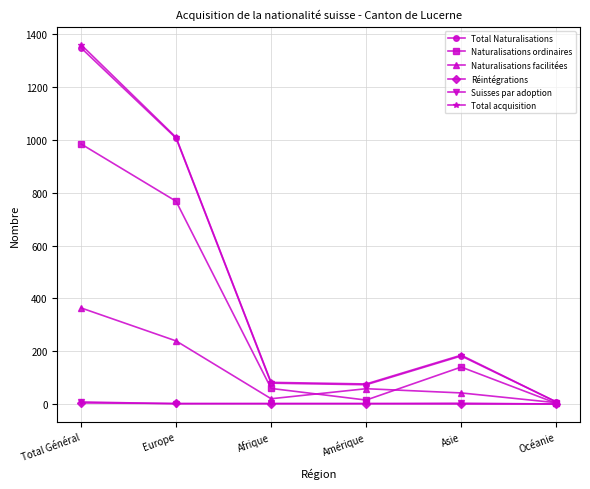

What is the lowest value of the Naturalisations ordinaires series?

3